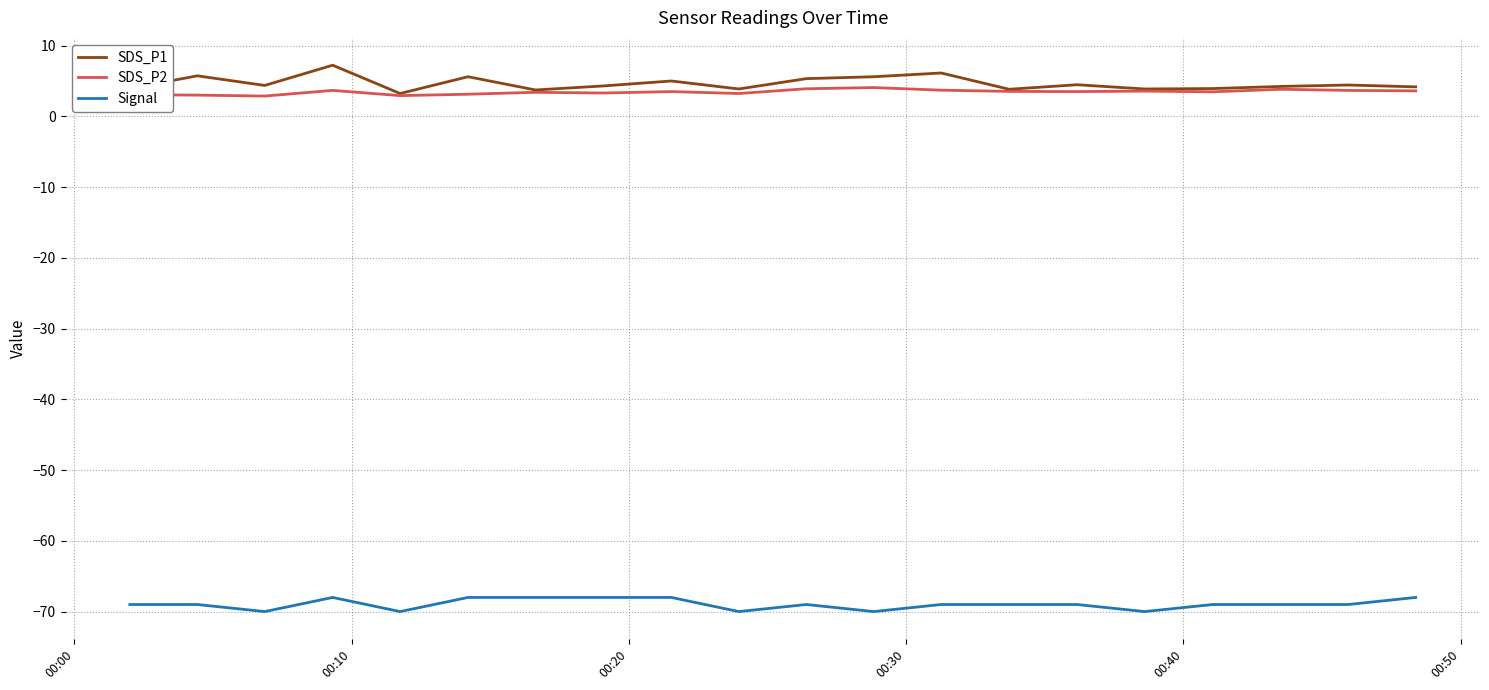

True or false: Signal and SDS_P1 intersect in this chart.

False